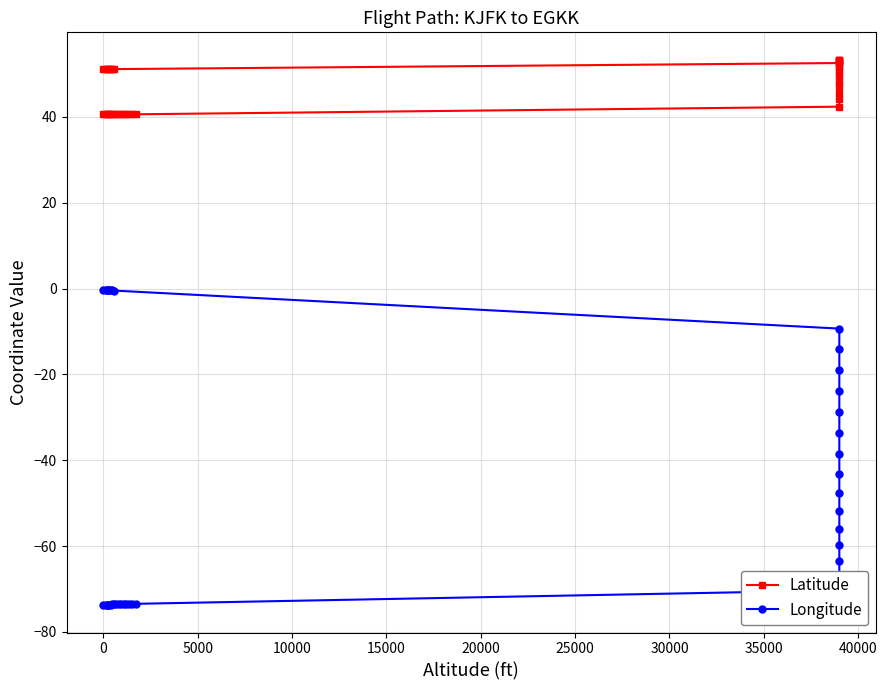

List the series in order of their peak value, highest first.

Latitude, Longitude